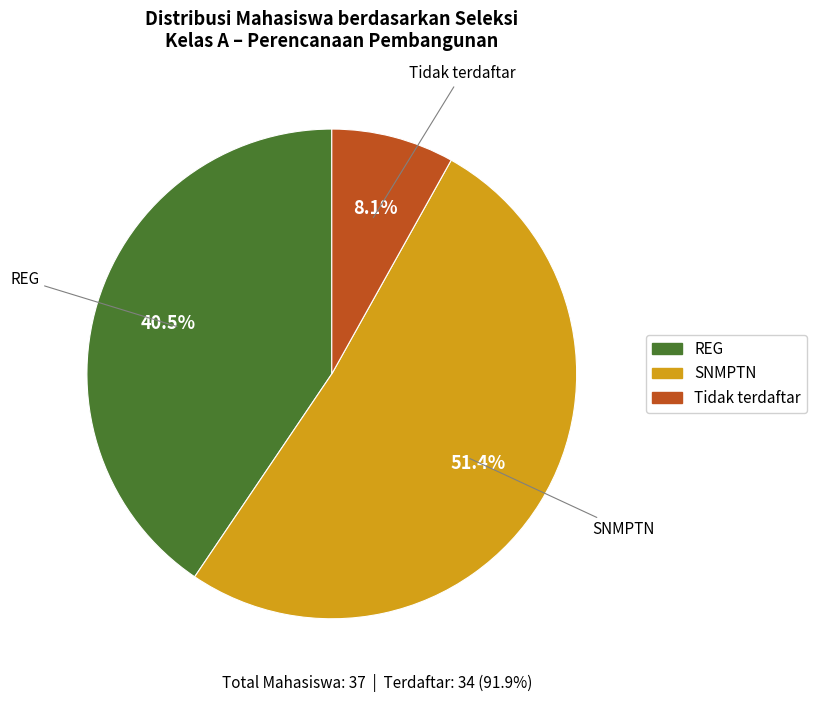

Between Tidak terdaftar and REG, which is larger?

REG